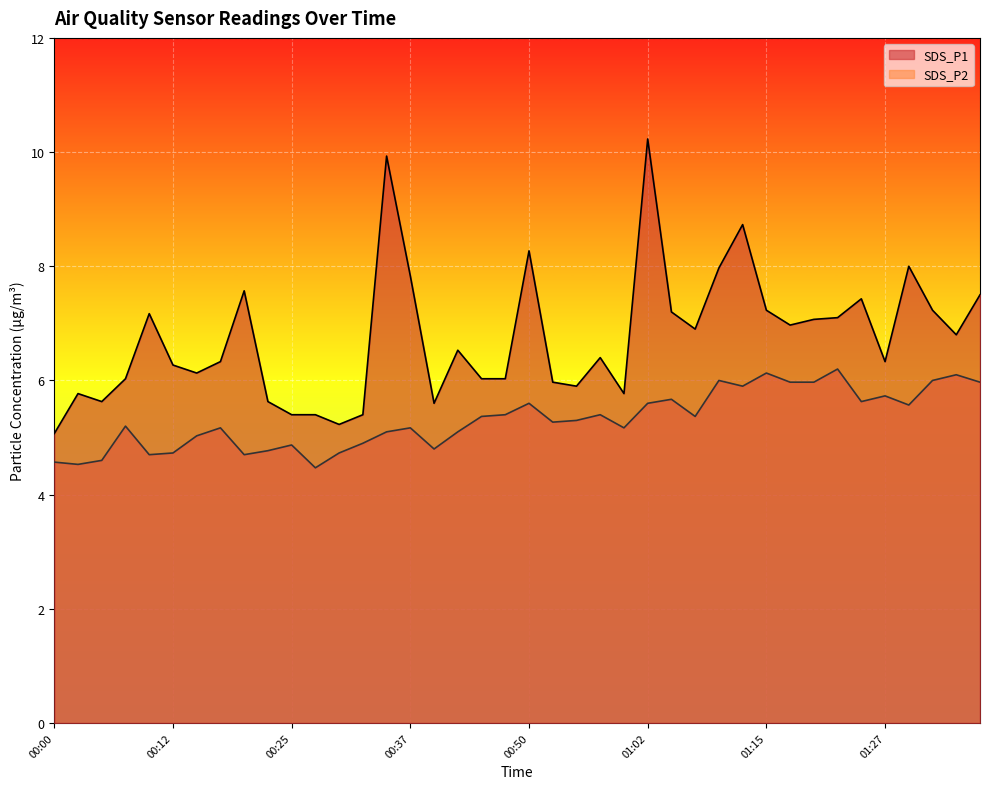

What is the smallest value displayed?

4.5